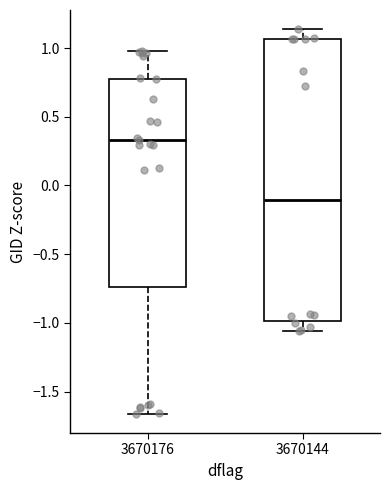

Reading left to right, transcribe this box plot: for each box, give where its median line is, the range the box spans, and where its two whiskers end, as read against the y-axis. The values are not printed on the chart, so give them approximately, as read against the axis.

3670176: median 0.35, box -0.75 to 0.80, whiskers -1.65 to 1.00
3670144: median -0.10, box -1.00 to 1.05, whiskers -1.05 to 1.15